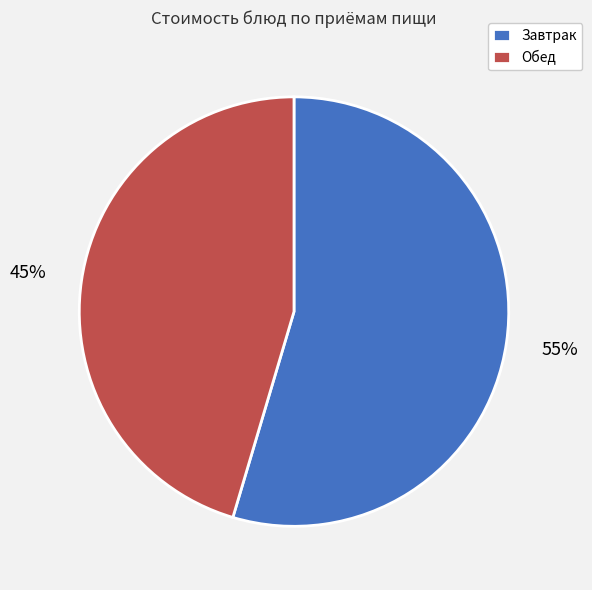

Count the number of slices in the pie.

2